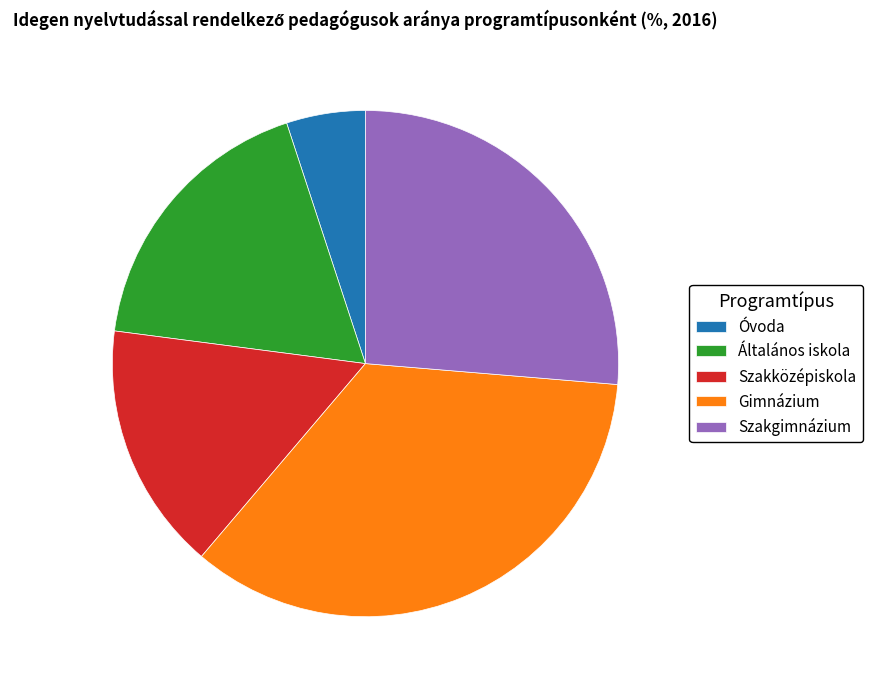

True or false: Óvoda accounts for 1% of the total.

False